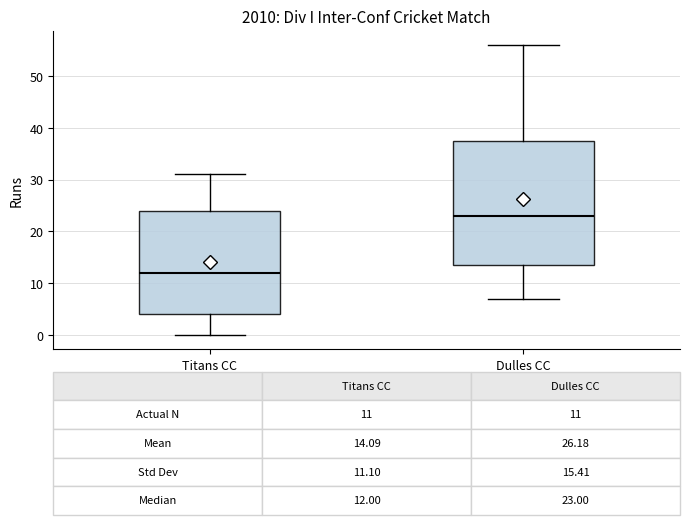

Which box is the tallest, from its lower edge to its upper edge?

Dulles CC